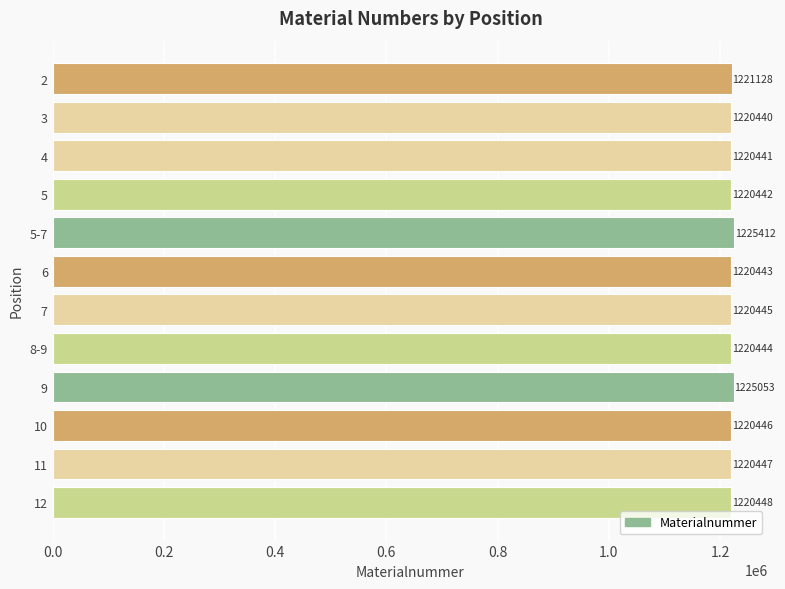

True or false: the data shows 1220446 at 10.

True